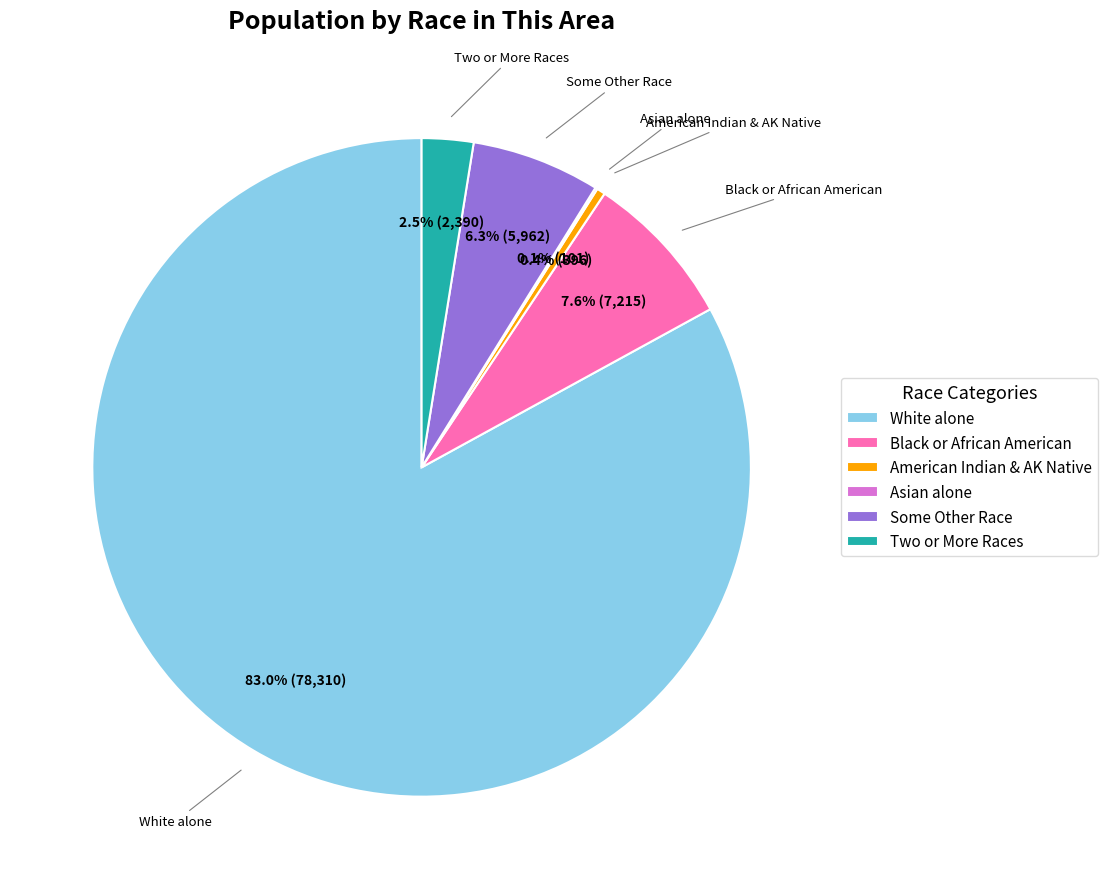

Which slice is the largest?

White alone